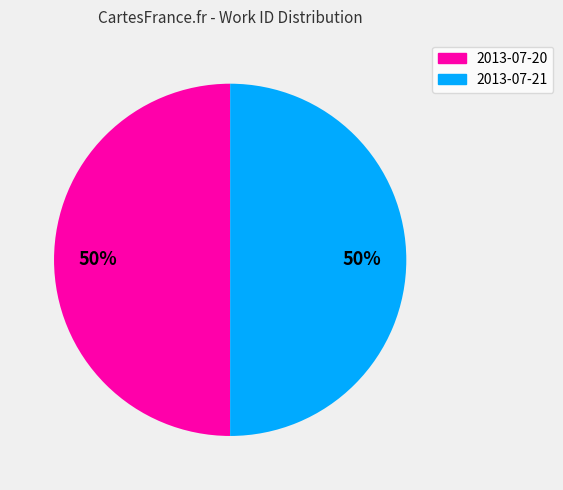

To the nearest percent, what is the combined percentage of 2013-07-20 and 2013-07-21?

100%